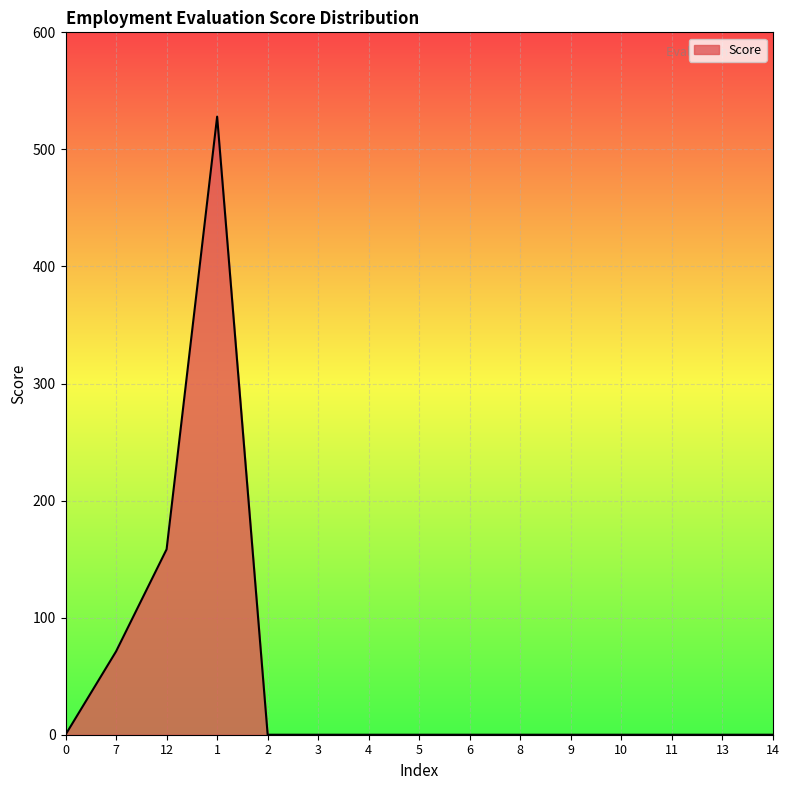

Count the number of data series in this chart.

1